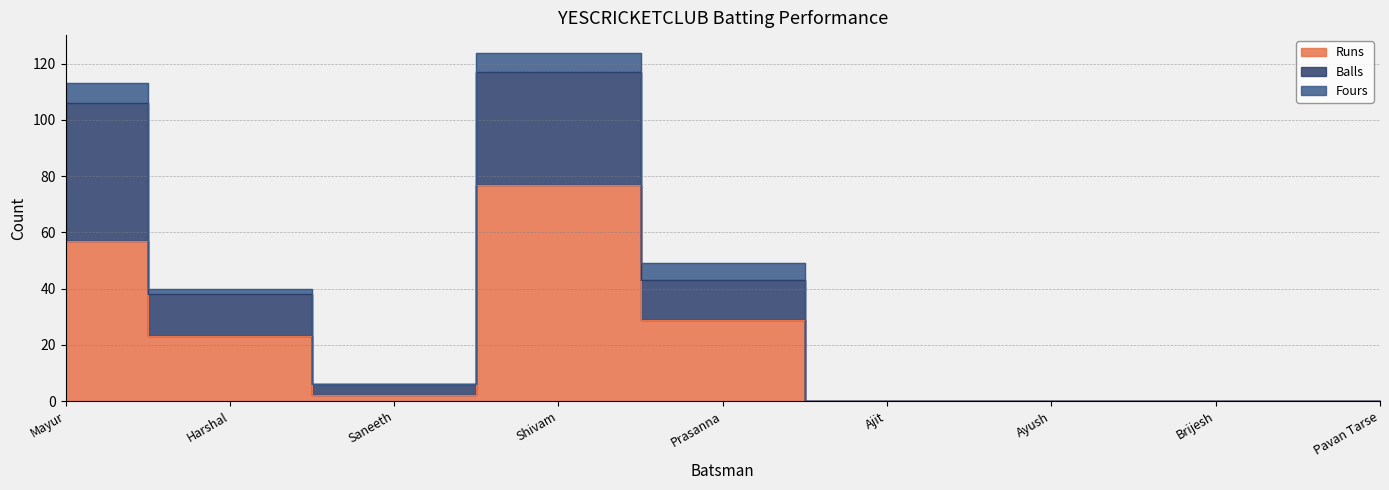

At which category is the sum across all series the highest?

Shivam